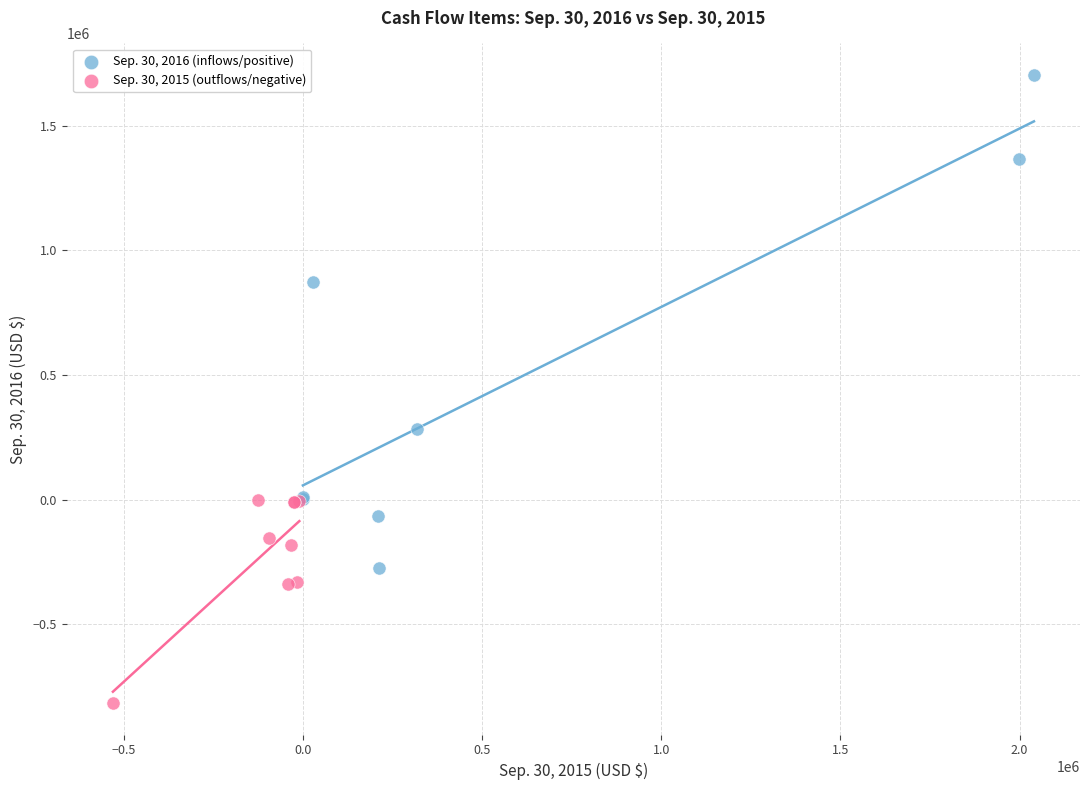

Which series contains the lowest Y value?

Sep. 30, 2015 (outflows/negative)